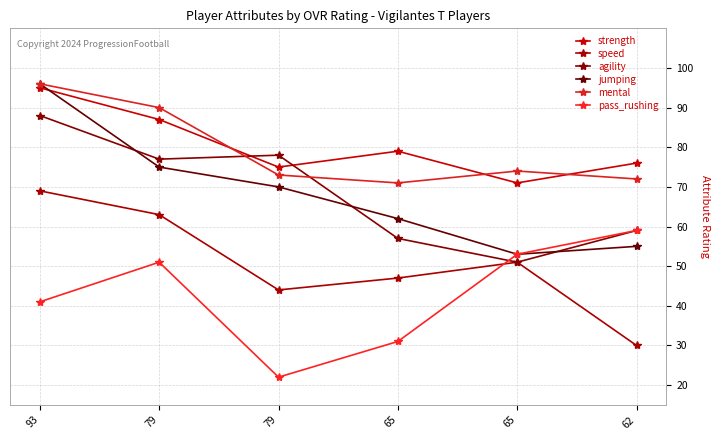

How many data points in jumping are less than 70?

3